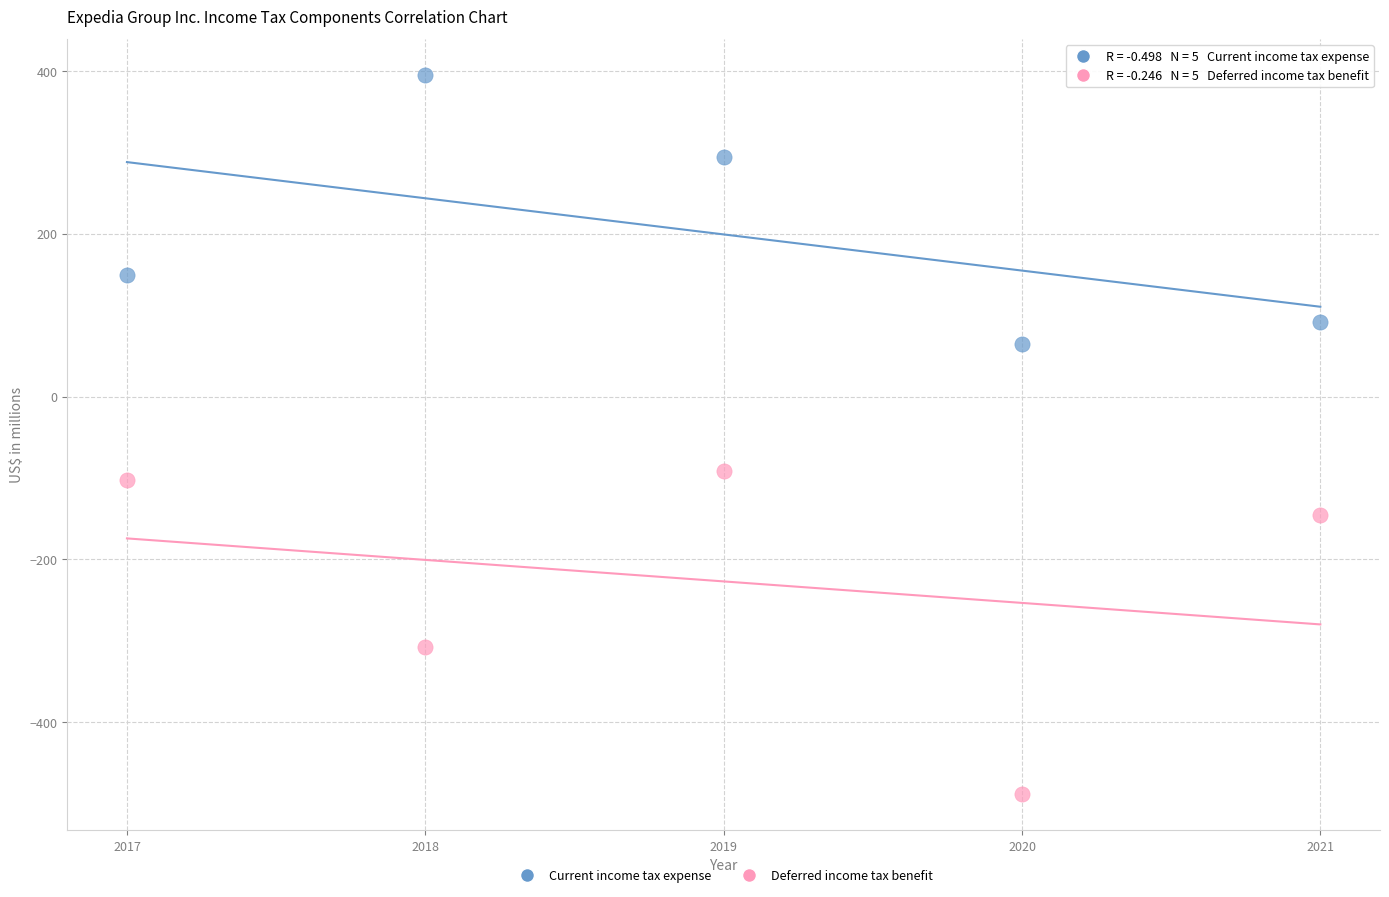

Across all data points, what is the range of X values (max minus min)?

4